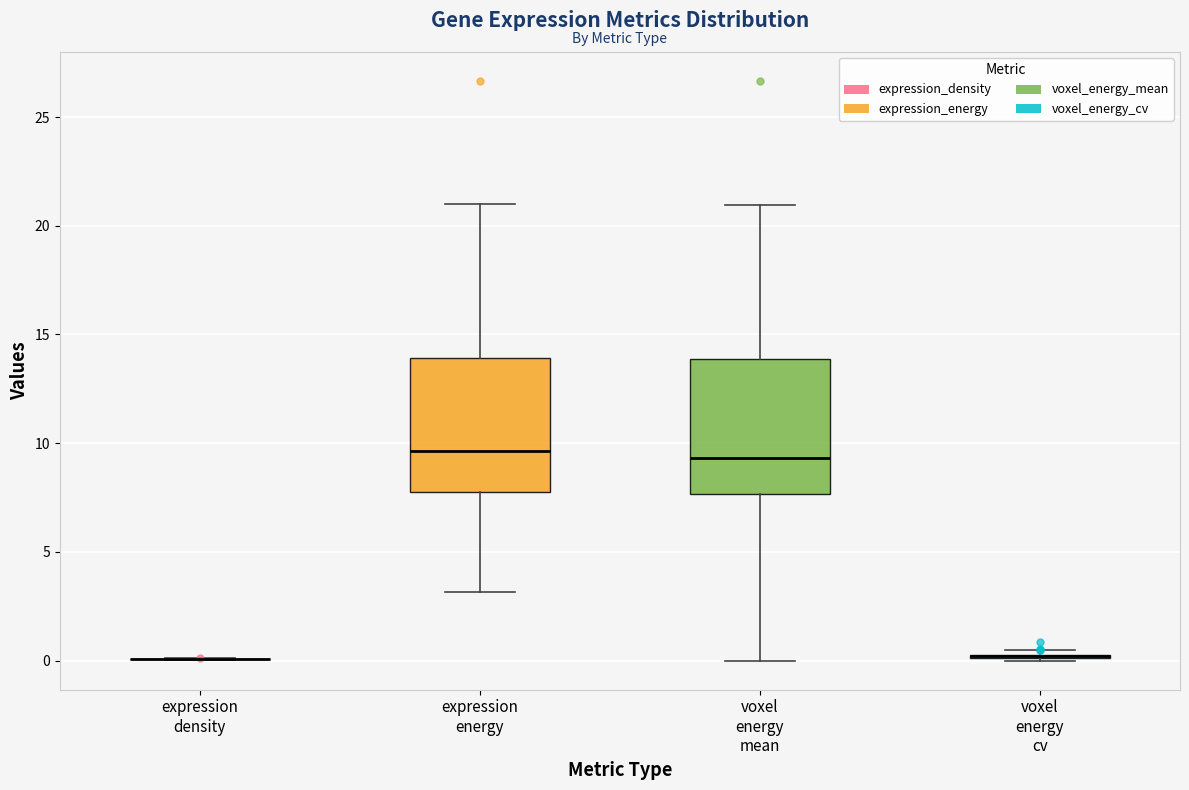

Reading left to right, read every box against the y-axis: the position of its median line, the range the box covers, and the ends of its whiskers. The values are not printed on the chart, so give them approximately, as read against the axis.

expression density: box collapsed to a line at 0.0, whiskers 0.0 to 0.0
expression energy: median 9.5, box 7.5 to 14.0, whiskers 3.0 to 21.0
voxel energy mean: median 9.5, box 7.5 to 14.0, whiskers 0.0 to 21.0
voxel energy cv: box collapsed to a line at 0.0, whiskers 0.0 to 0.5